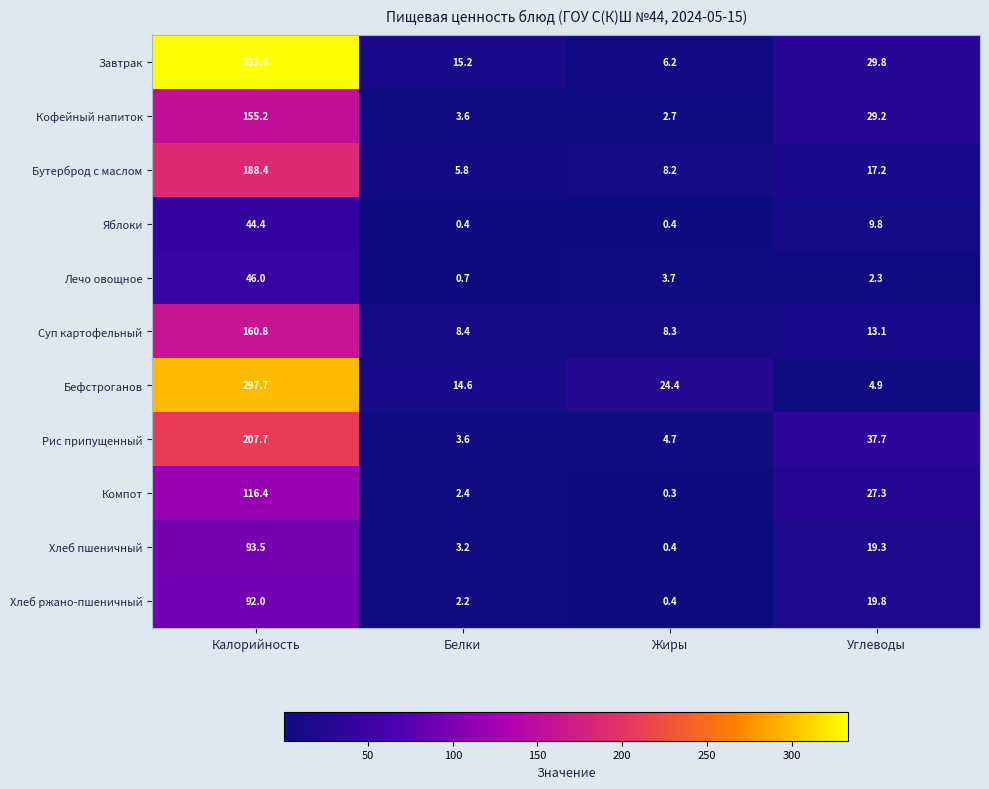

Which series changed the most between Калорийность and Жиры?

Завтрак